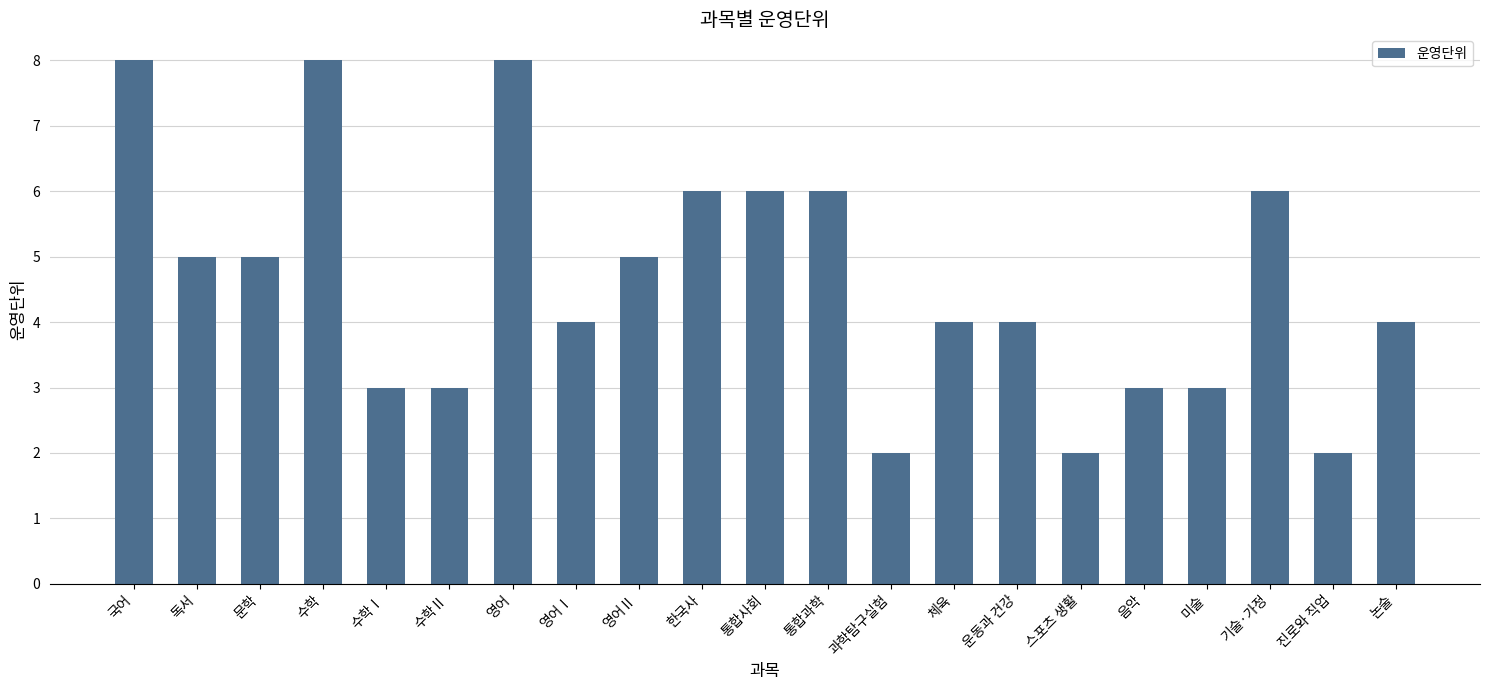

What is the difference between the maximum and minimum values?

6